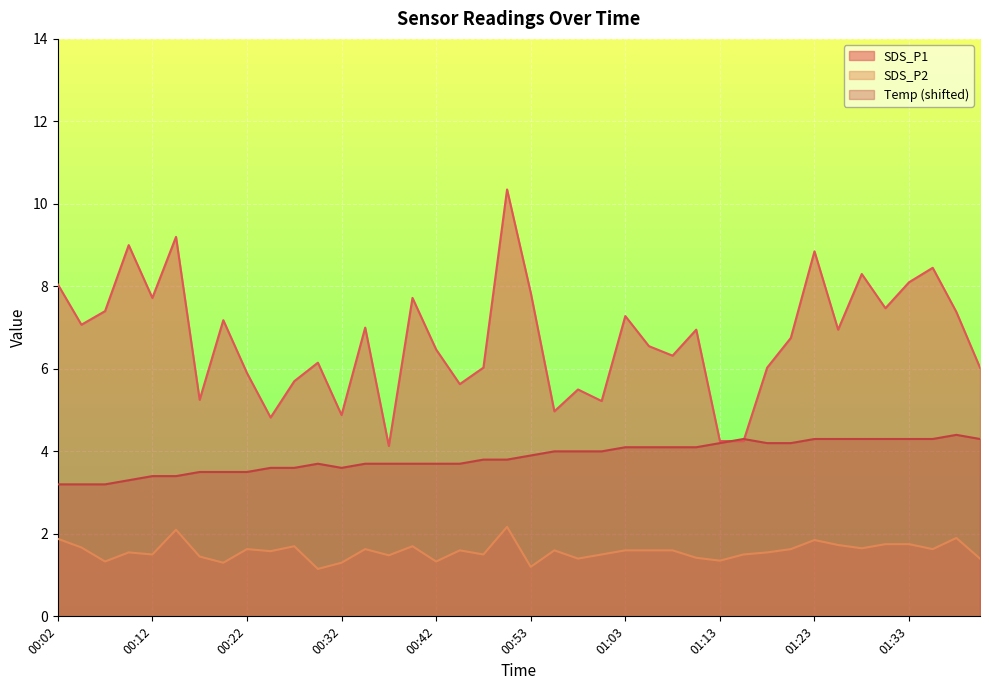

What is the label of the 6th point from the left?

00:14